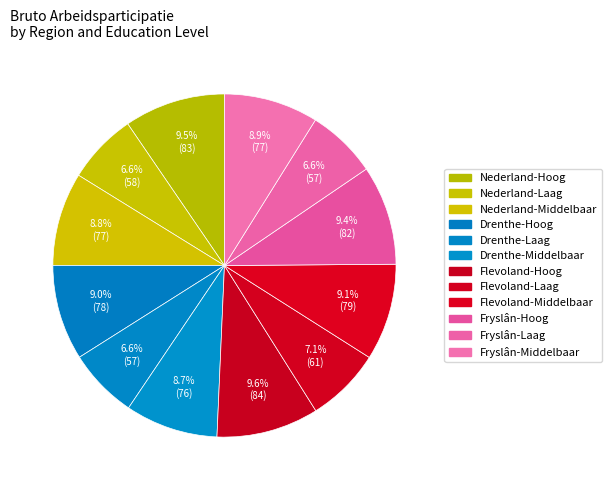

How many segments does this pie chart have?

12